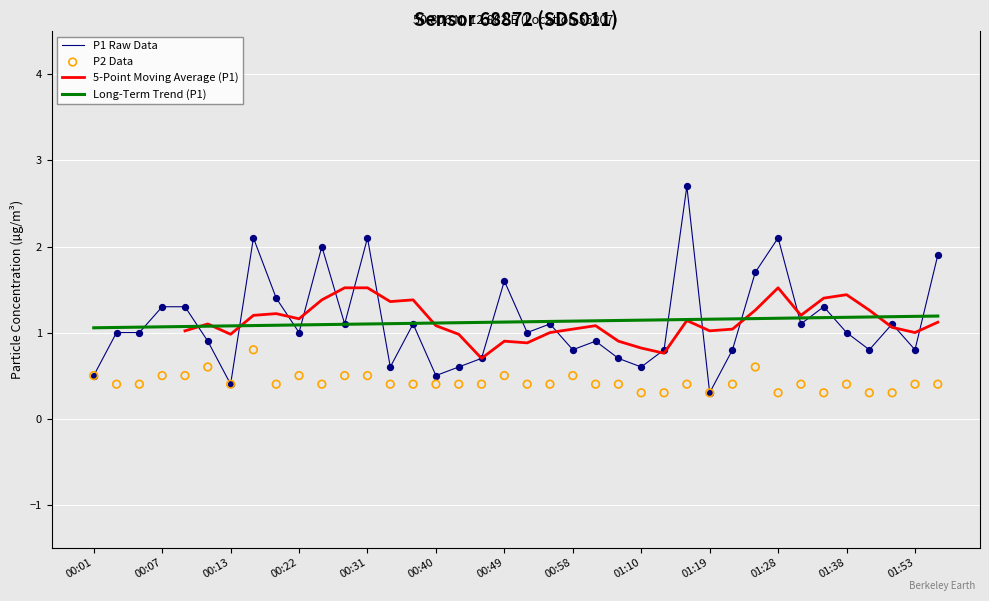

Which series reaches the maximum Y coordinate?

P1 Raw Data